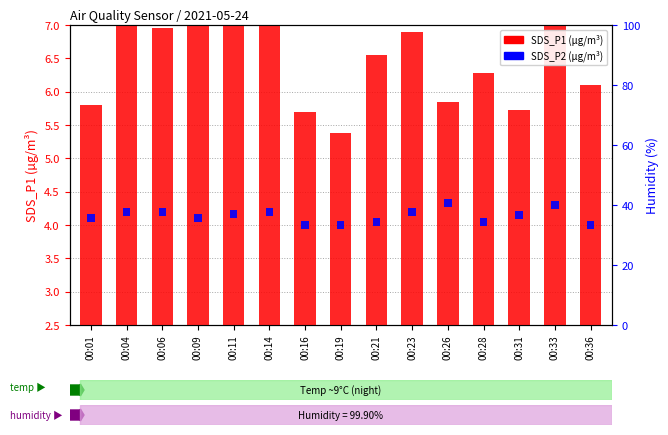

Which label corresponds to the largest value in the chart?

00:14